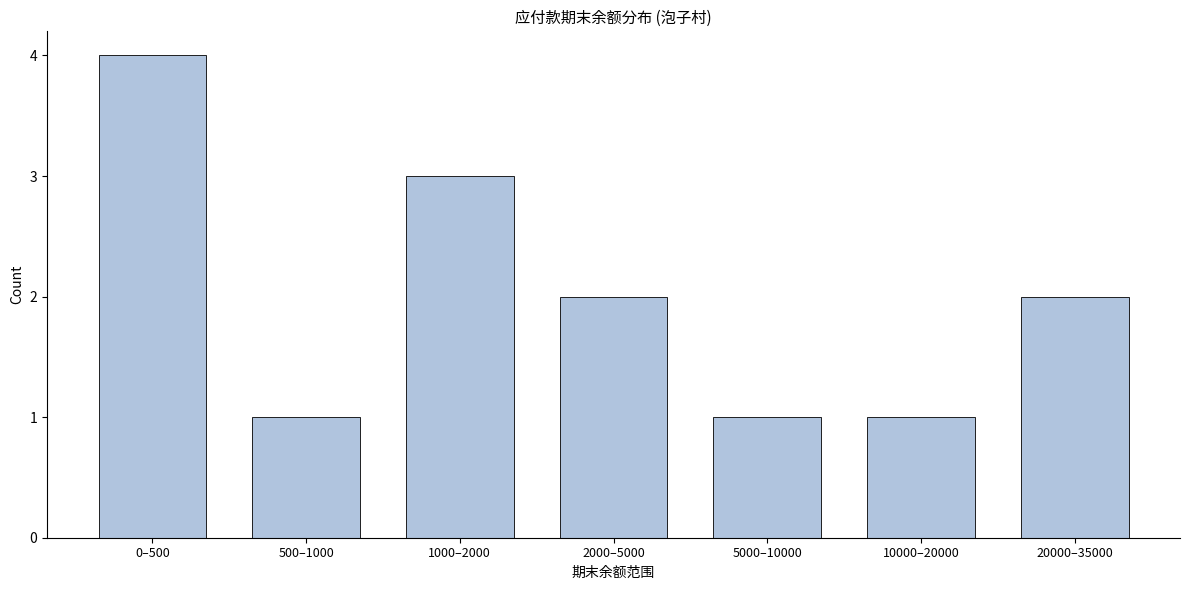

Reading left to right, extract all data points from this chart.

0–500=4	500–1000=1	1000–2000=3	2000–5000=2	5000–10000=1	10000–20000=1	20000–35000=2